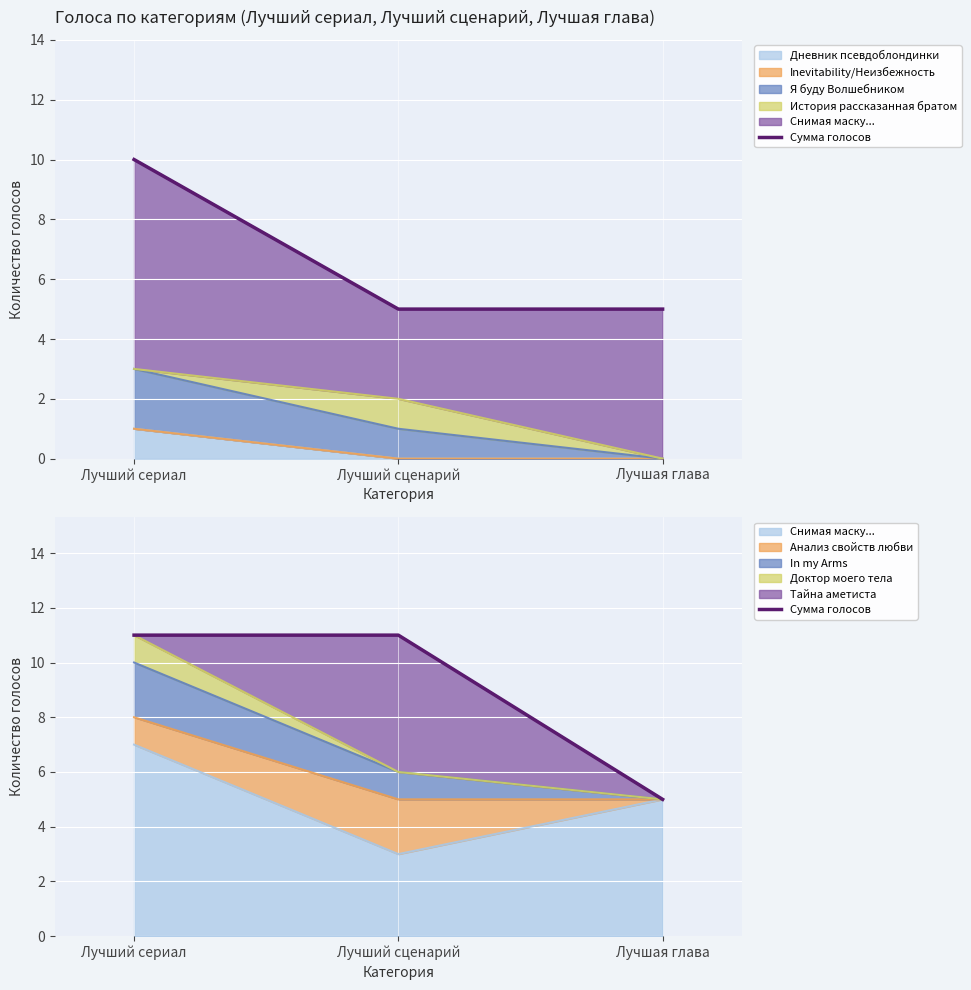

How many values are between 5 and 11?

3